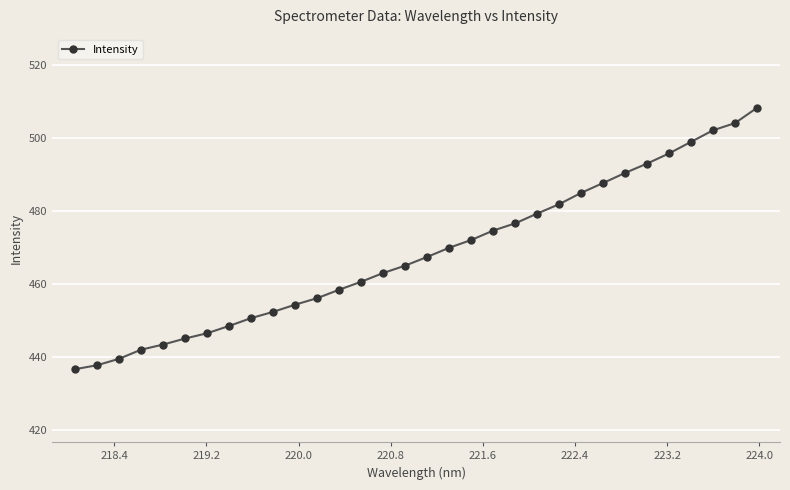

What is the smallest value displayed?

436.7